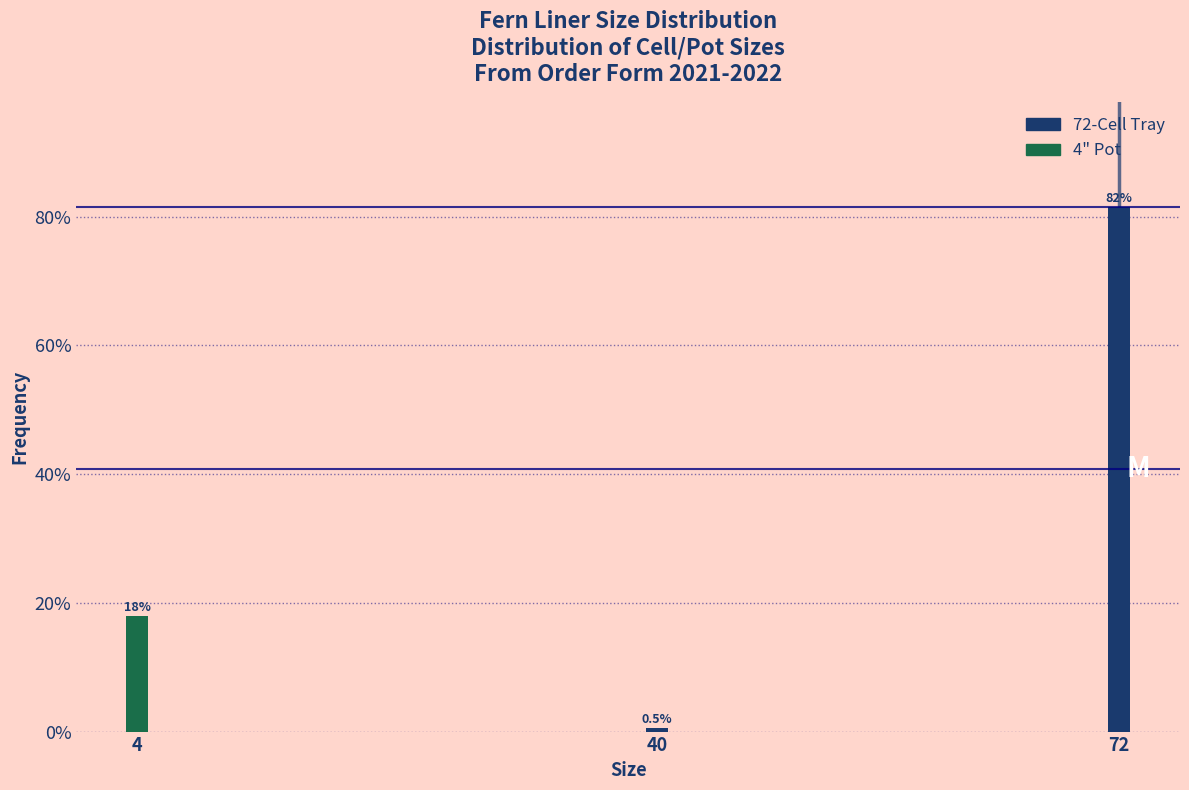

Reading left to right, extract all data points from this chart.

18.0	0.5	81.5